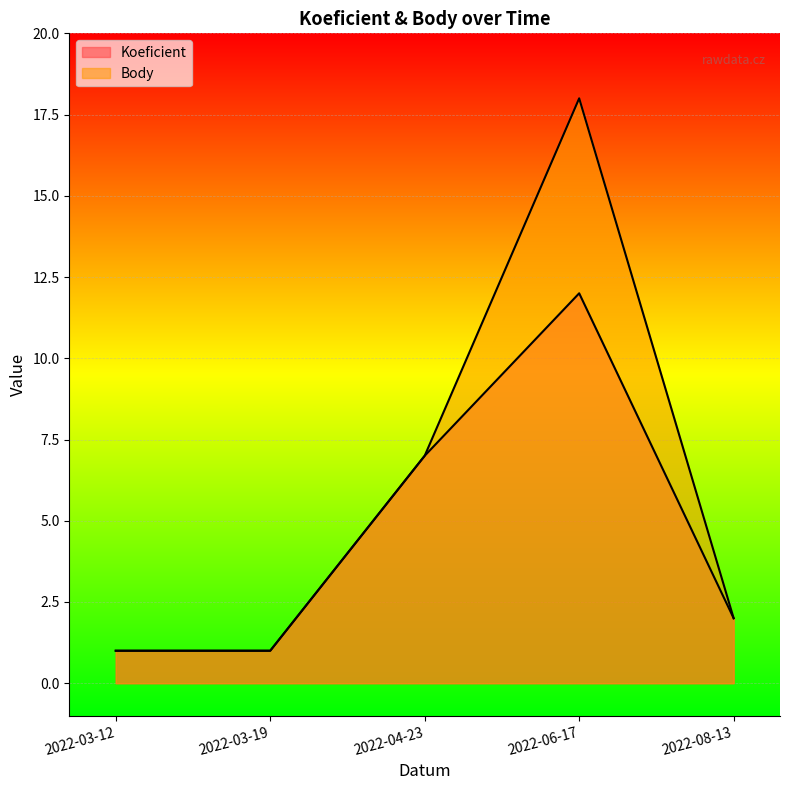

True or false: Koeficient and Body intersect in this chart.

False